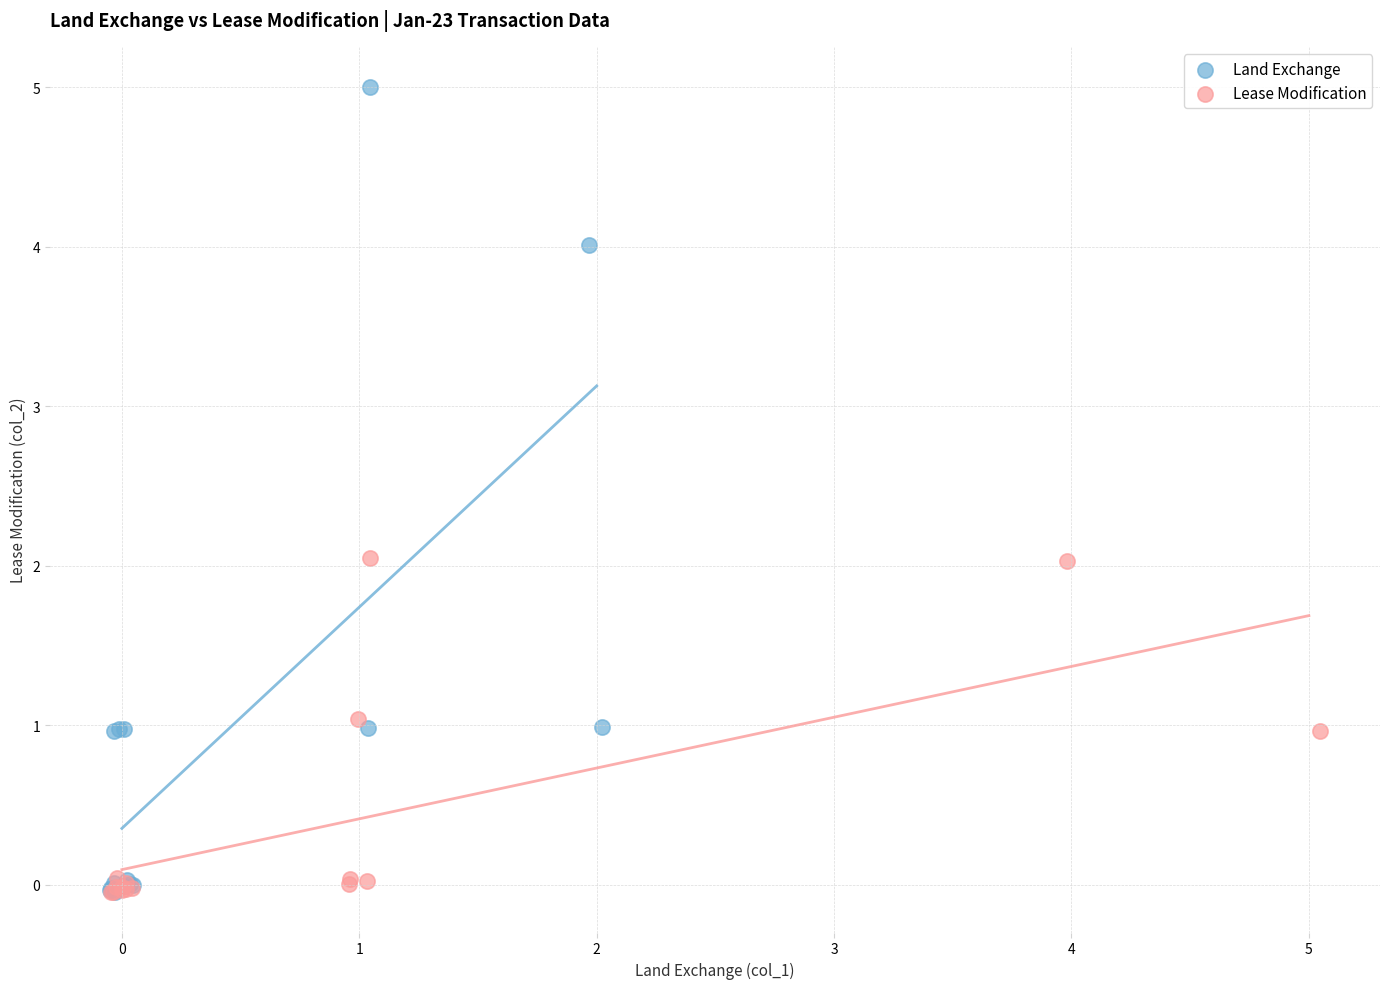

Which series has the widest spread of Y values?

Land Exchange